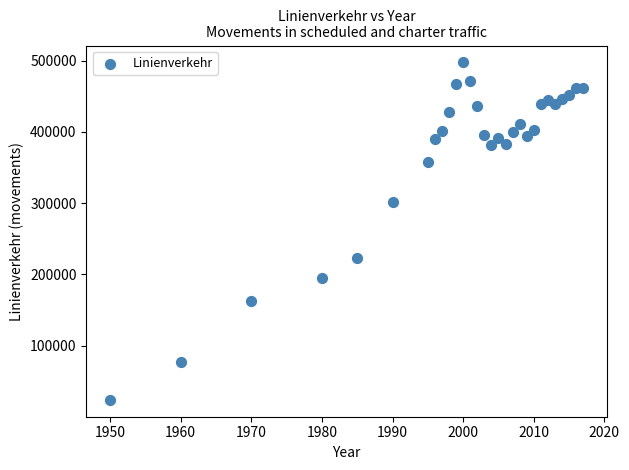

What is the range of Y values (max minus min)?

473237